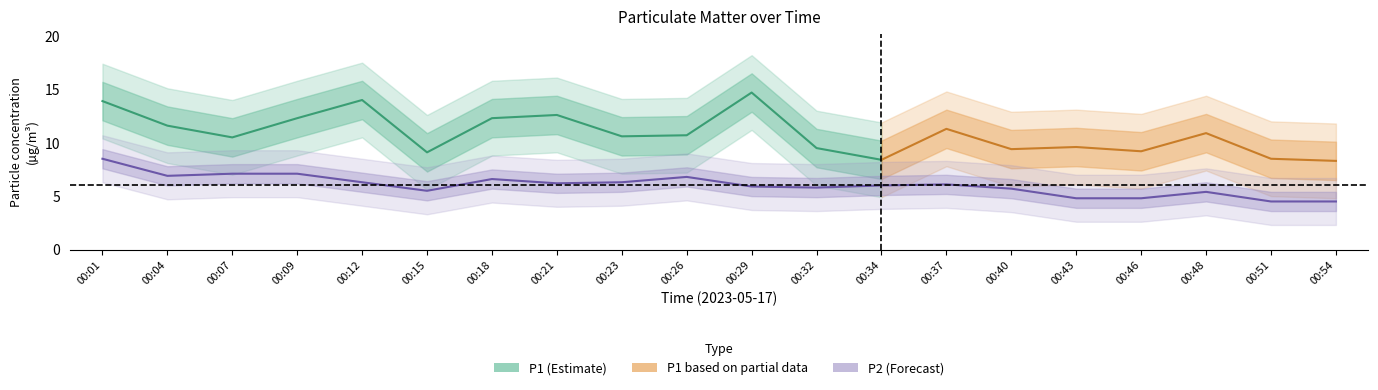

What is the difference between the maximum and minimum values?

4.0